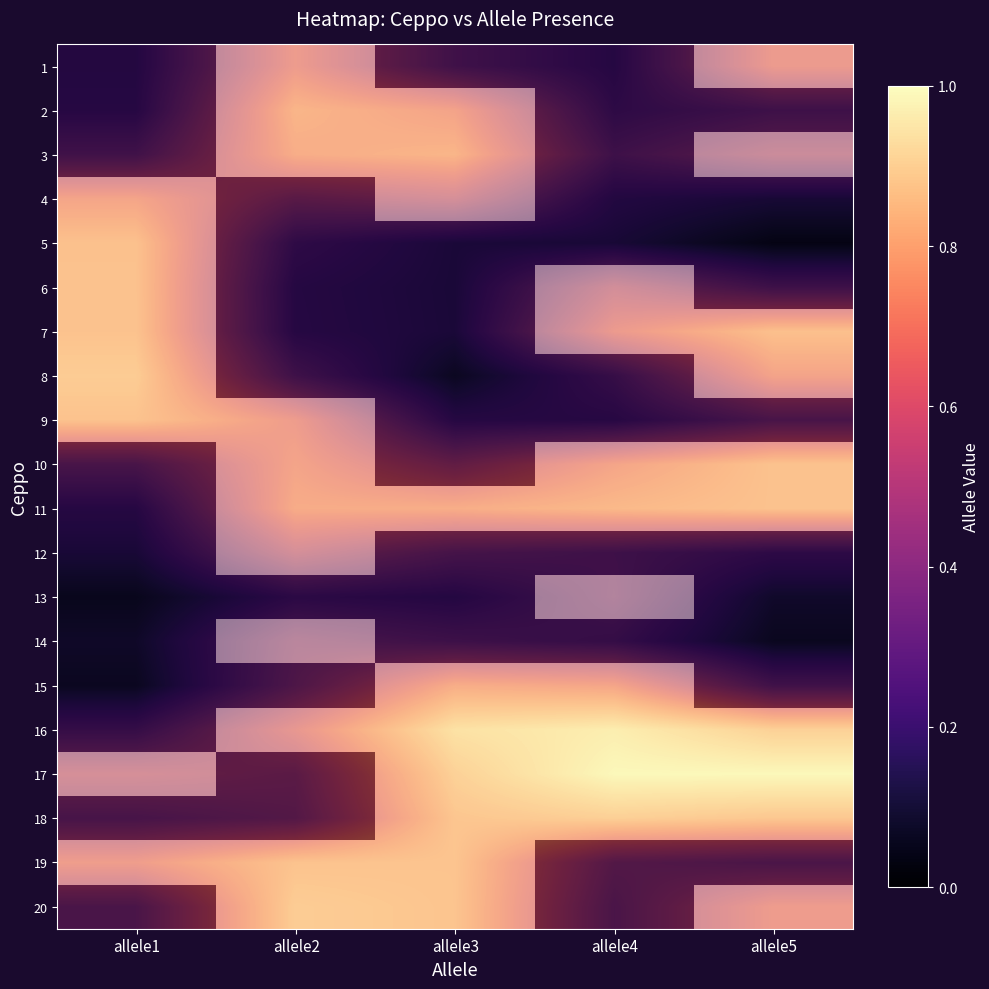

What is the highest value of the 2 series?

0.7